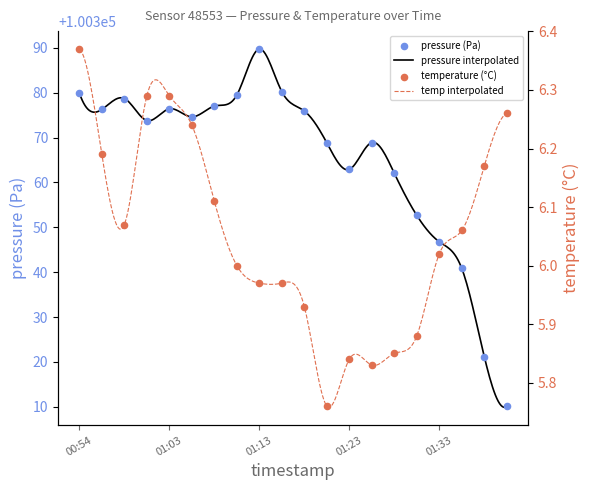

At how many categories does at least one series exceed 72947?

20